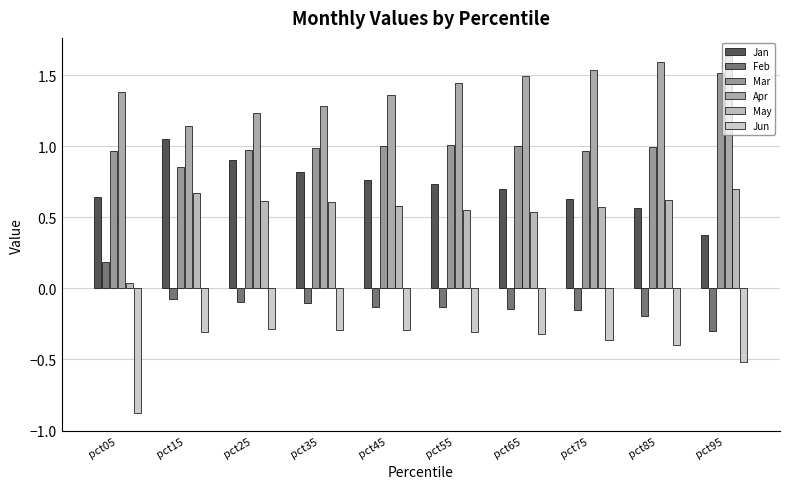

What is the average value of the Mar series?

1.0